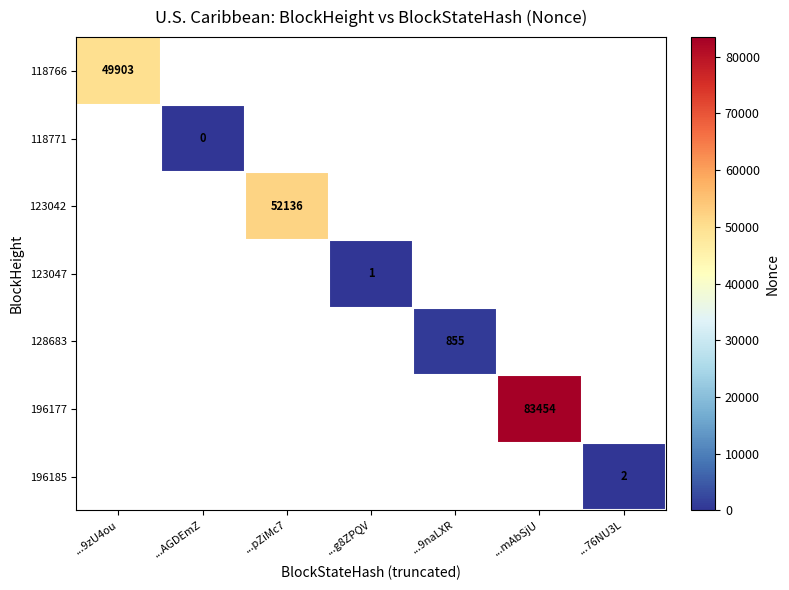

The 118766 series shows 86436 at ...9zU4ou. True or false?

False